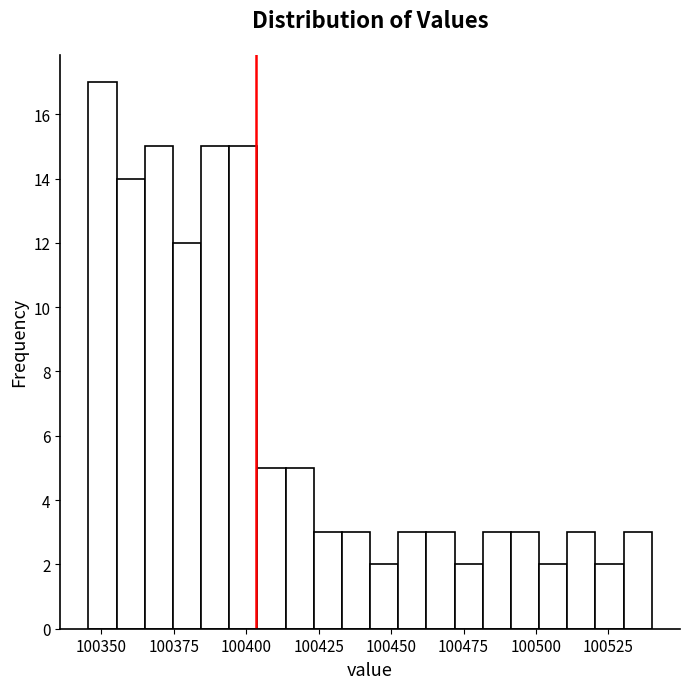

Around what value on the x-axis is the tallest bar? Give the approximate position of its centre, as read against the axis.

100350